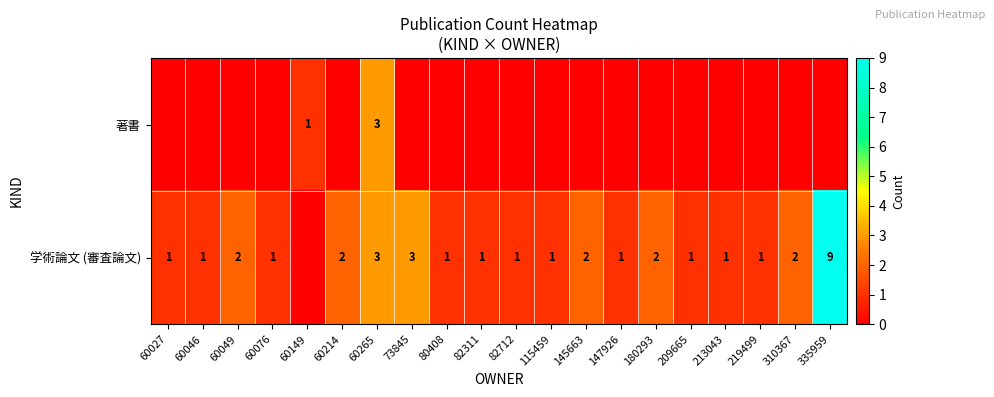

The value of 学術論文 (審査論文) at 145663 is 2. True or false?

True